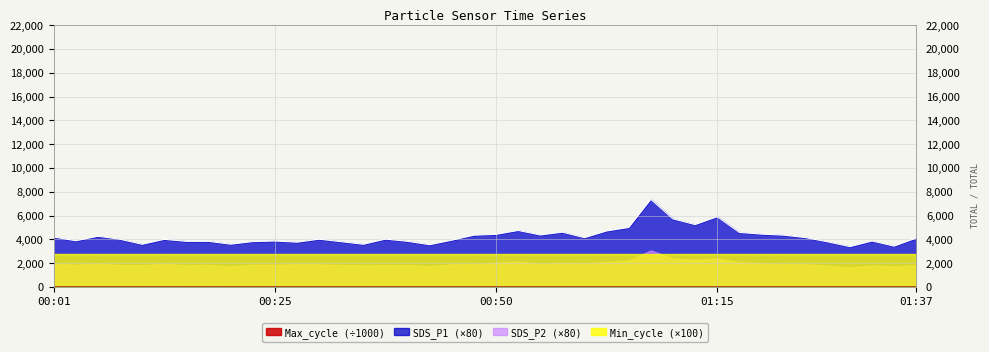

What is the difference between the Max_cycle values at 01:27 and 00:38?

0.4